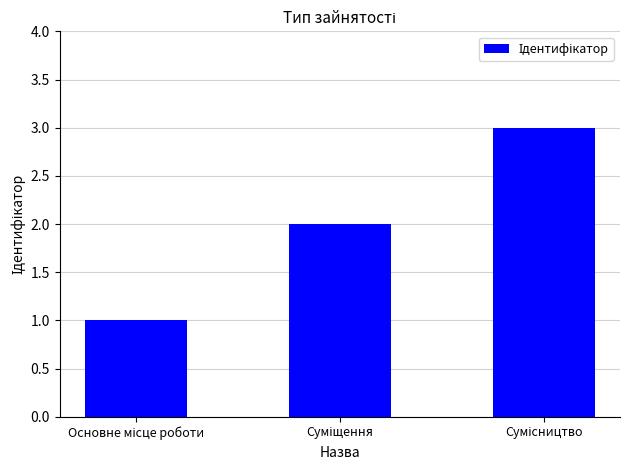

Reading left to right, what are all the values shown in this chart?

1	2	3